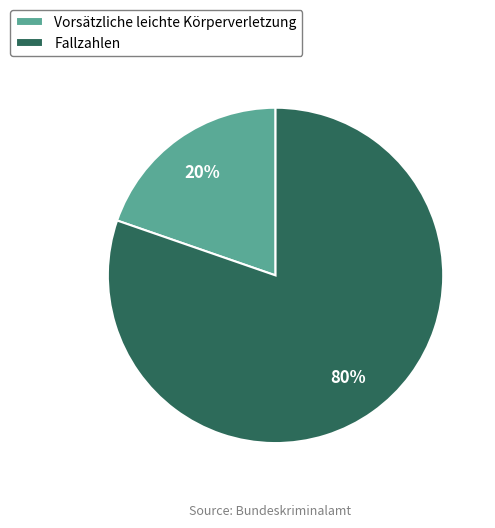

The Fallzahlen slice represents 73% of the pie. True or false?

False